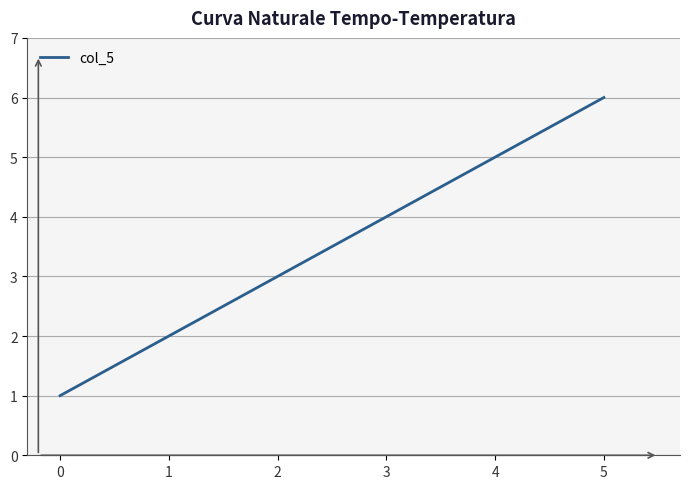

Reading left to right, transcribe all the data shown in this chart.

1	2	3	4	5	6